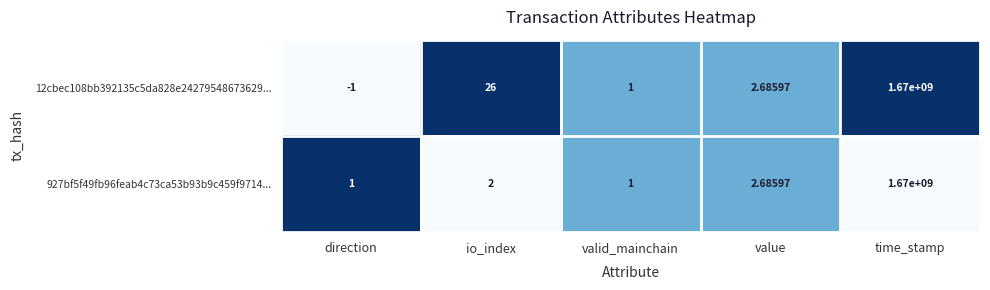

Which series has the largest total across all categories?

12cbec108bb392135c5da828e24279548673629...